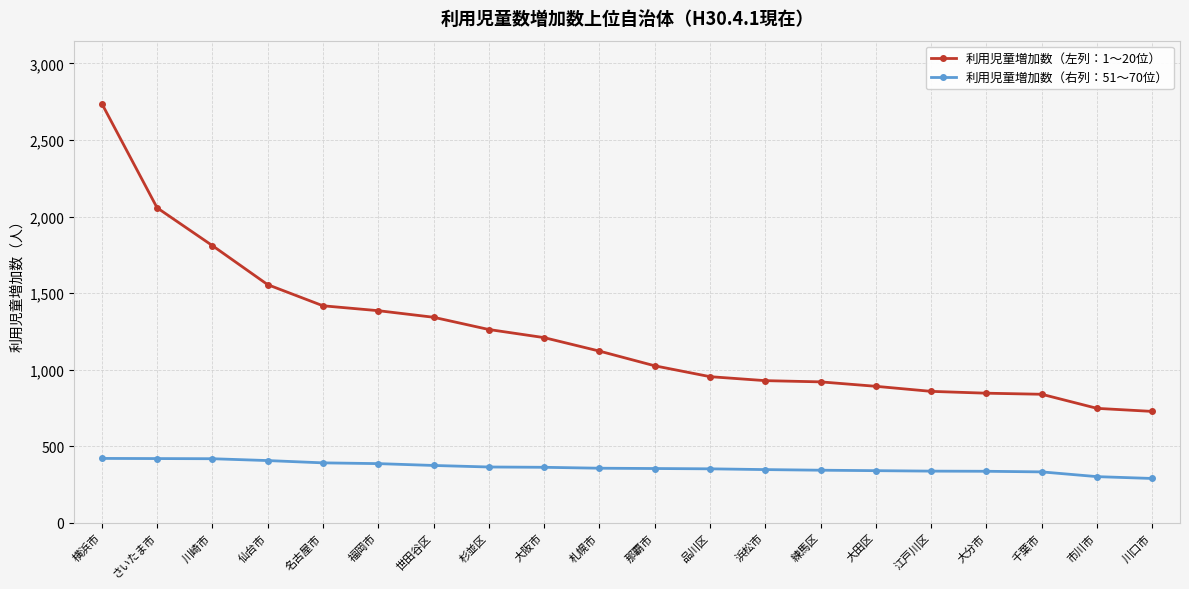

What is the difference between the maximum and second lowest values in the 利用児童増加数（右列：51〜70位） series?

119